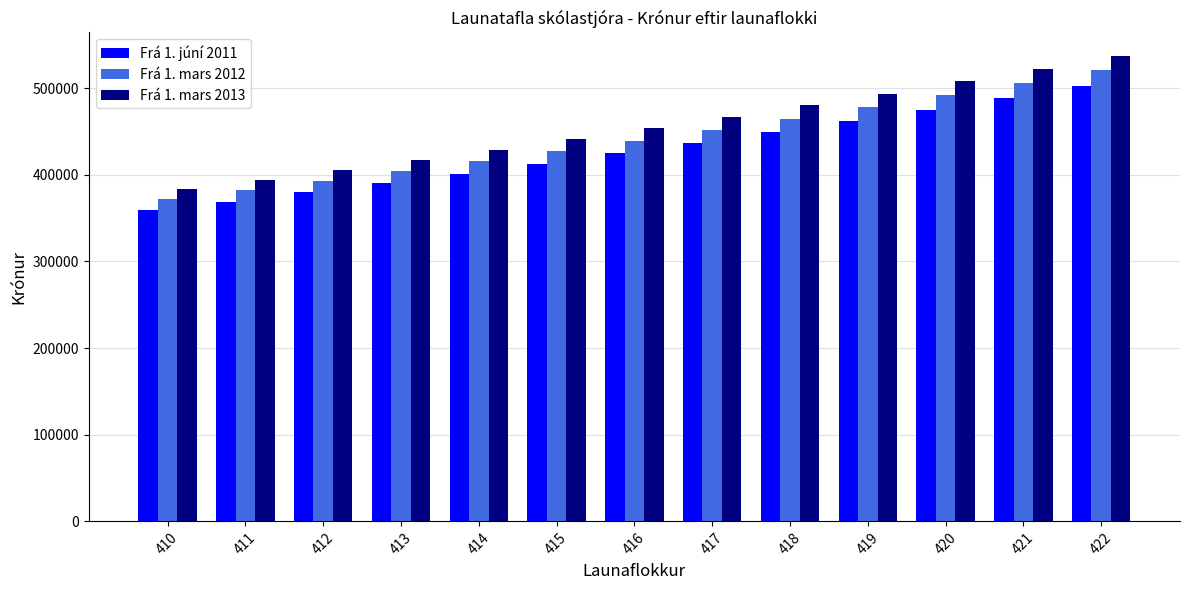

True or false: Frá 1. júní 2011 has a value of 504490 at 412.

False